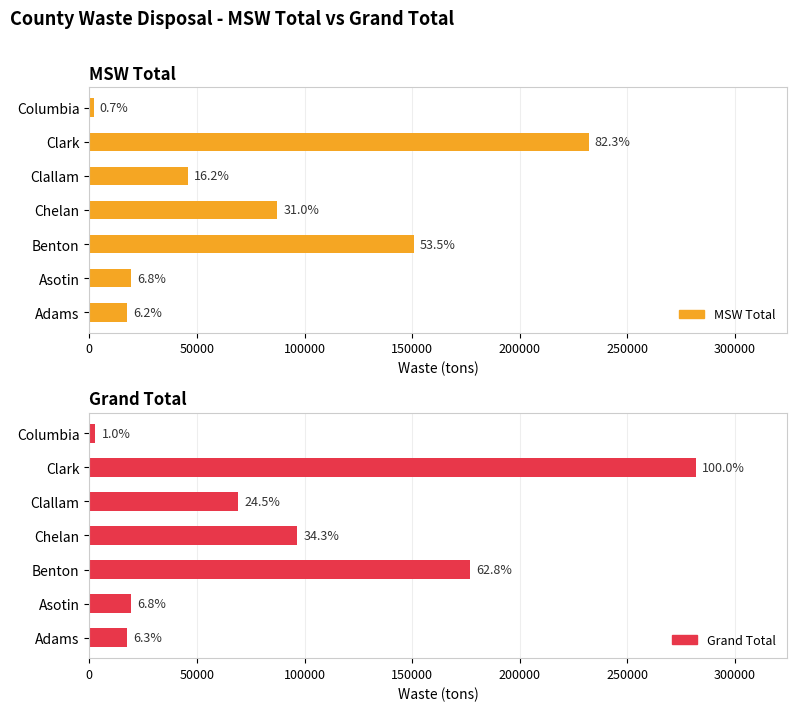

What is the difference between the maximum and minimum values in the Grand Total series?

279114.6